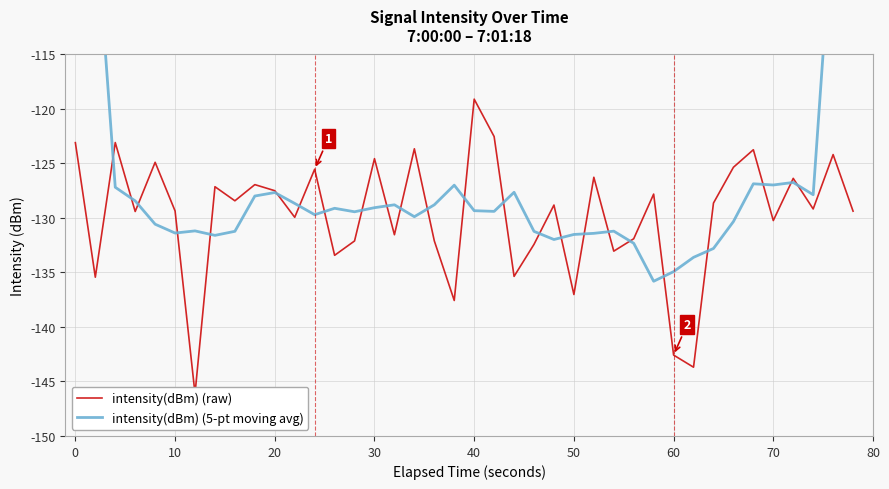

List the series in order of their peak value, highest first.

intensity(dBm) (5-pt moving avg), intensity(dBm) (raw)